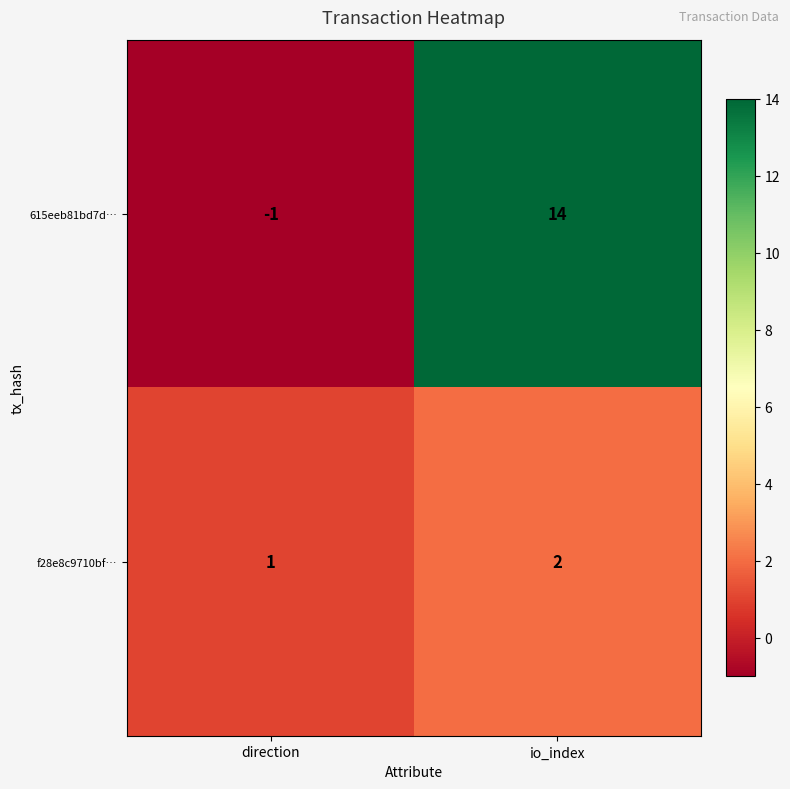

What is the difference between the 615eeb81bd7d… values at io_index and direction?

15